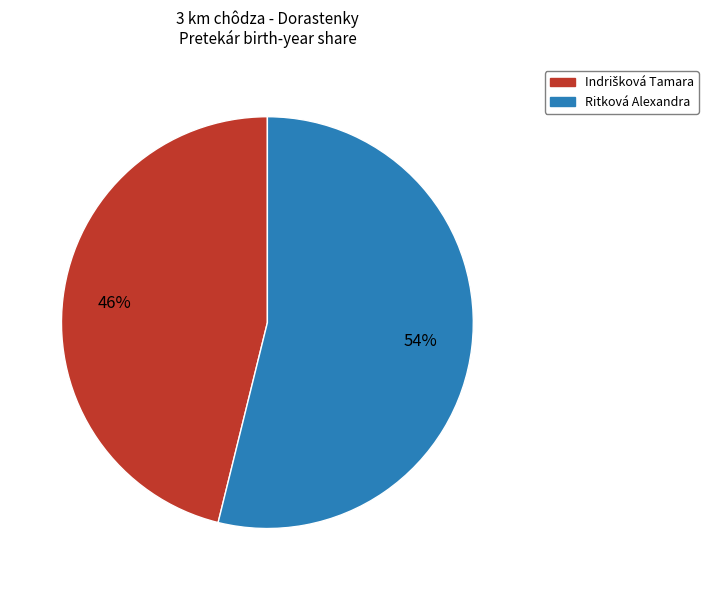

What percentage is the Ritková Alexandra slice, to the nearest percent?

54%